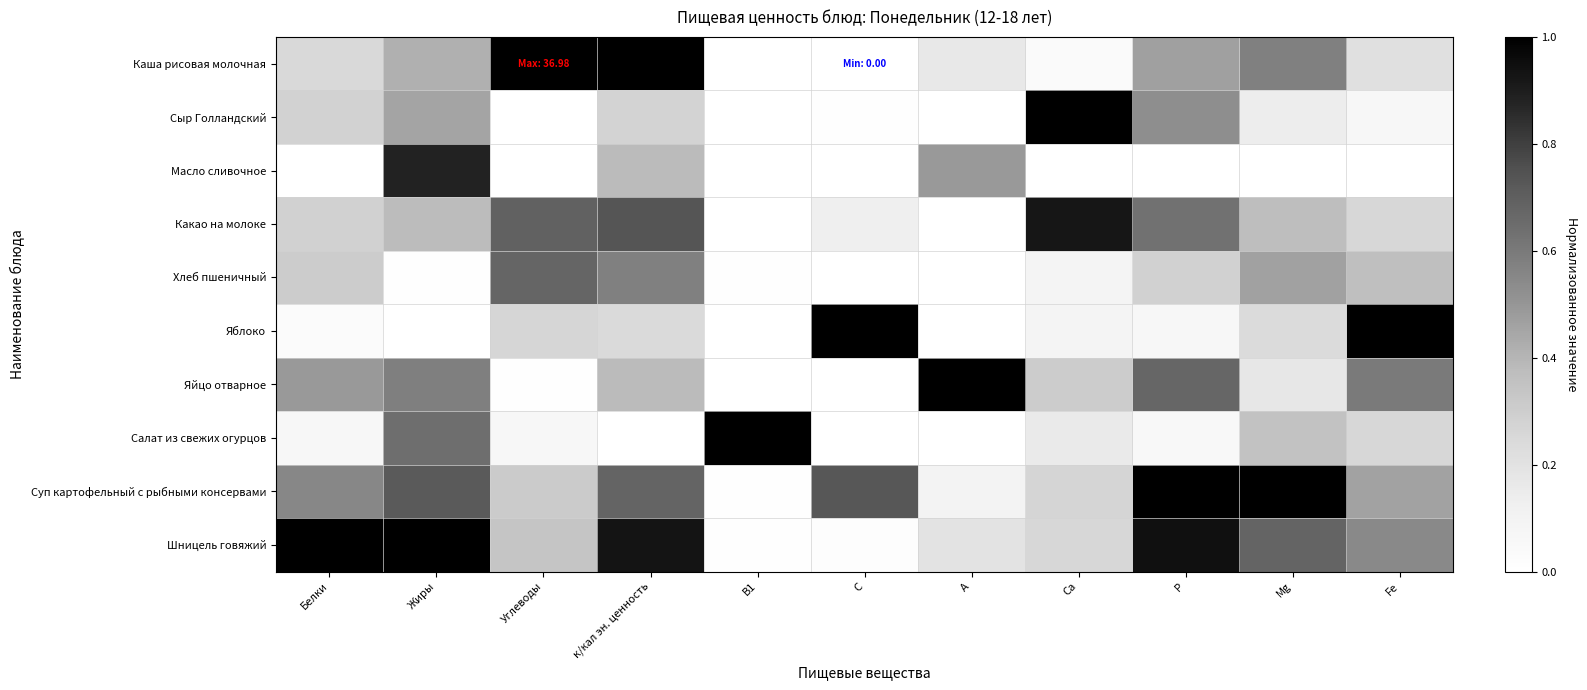

Which series has the largest total across all categories?

Шницель говяжий